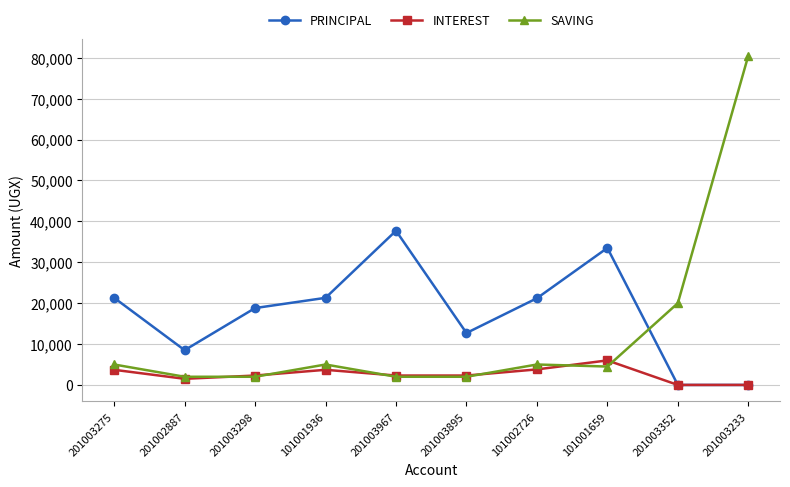

The value of SAVING at 201003895 is 2000. True or false?

True